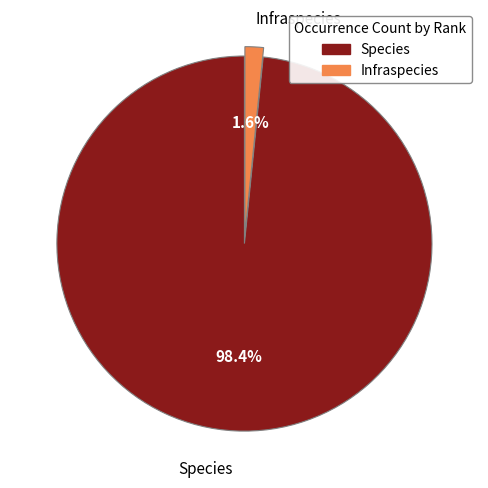

Which has a higher value, Infraspecies or Species?

Species